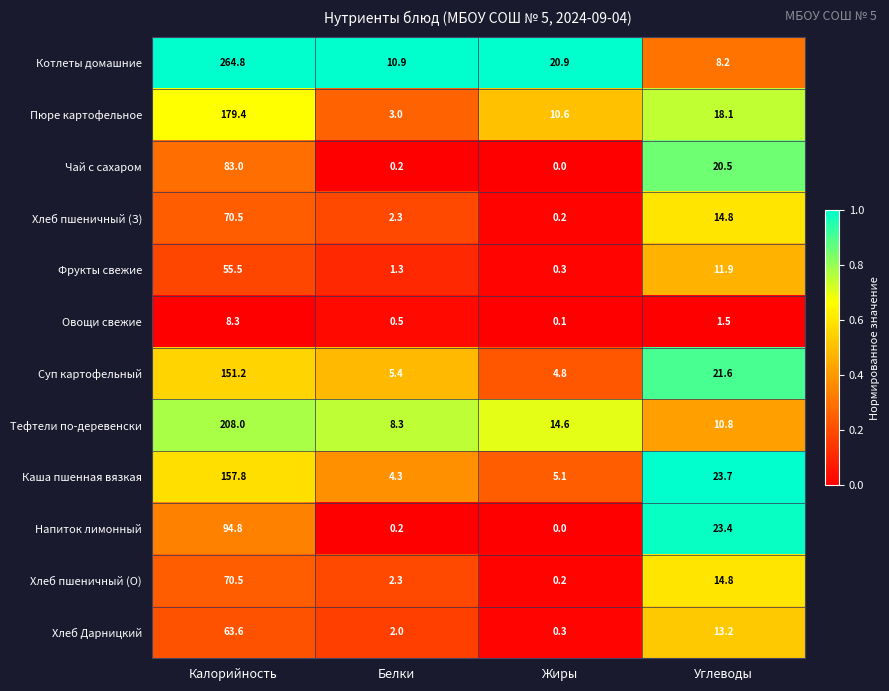

At which category is the sum across all series the highest?

Калорийность